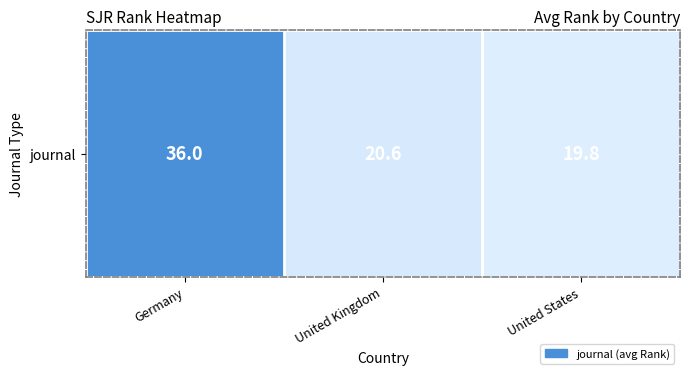

What is the ratio of the value at United States to the value at Germany?

0.6